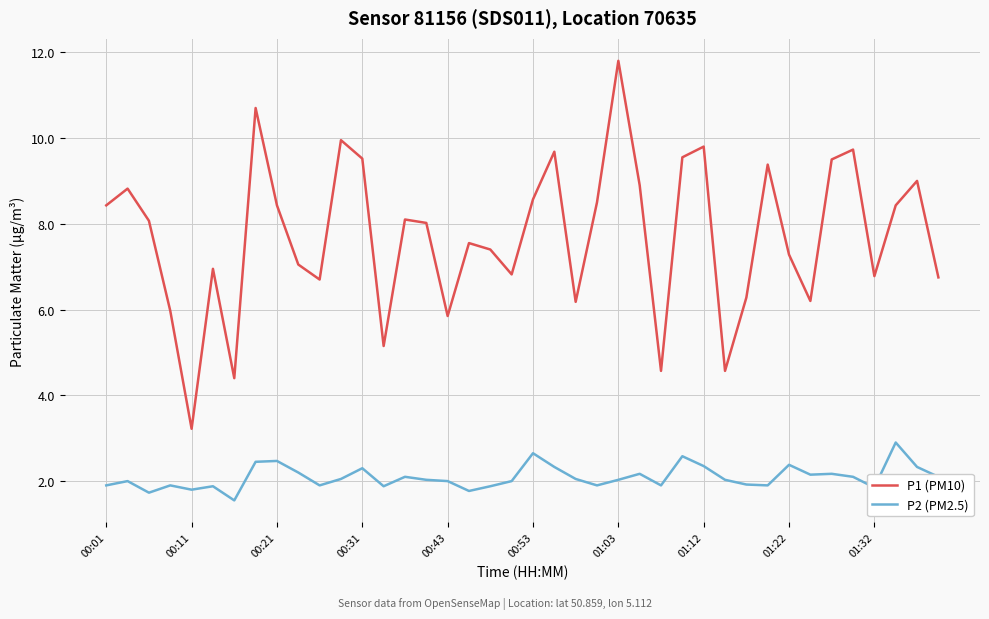

Which series has the largest total across all categories?

P1 (PM10)